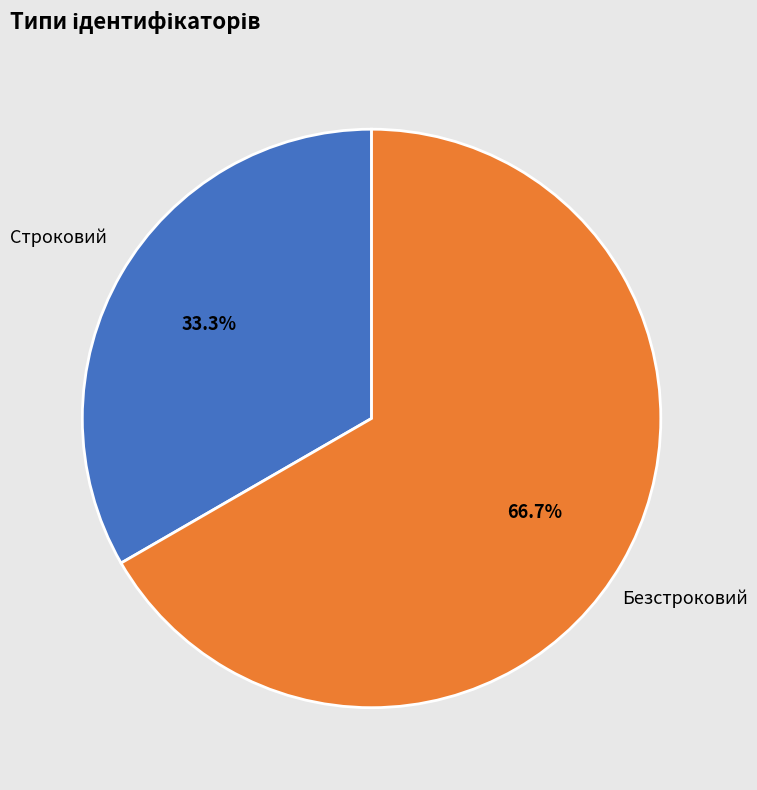

Does Безстроковий represent more than half of the total?

Yes